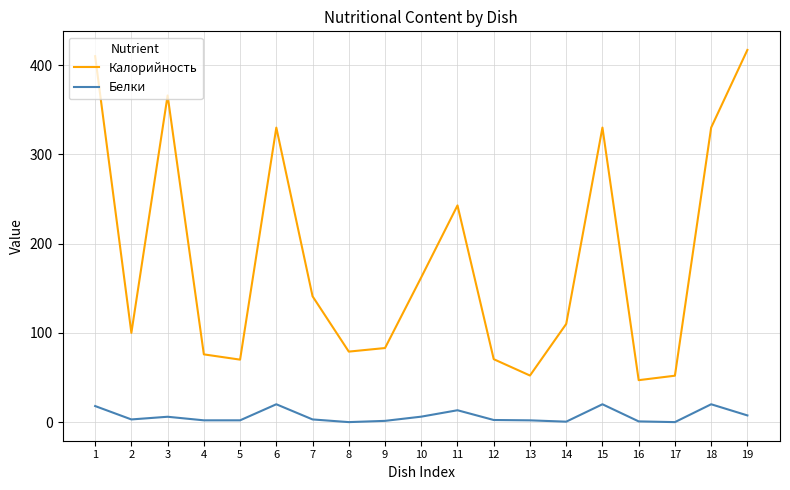

Is it true that Калорийность equals 88.4 at 17?

False